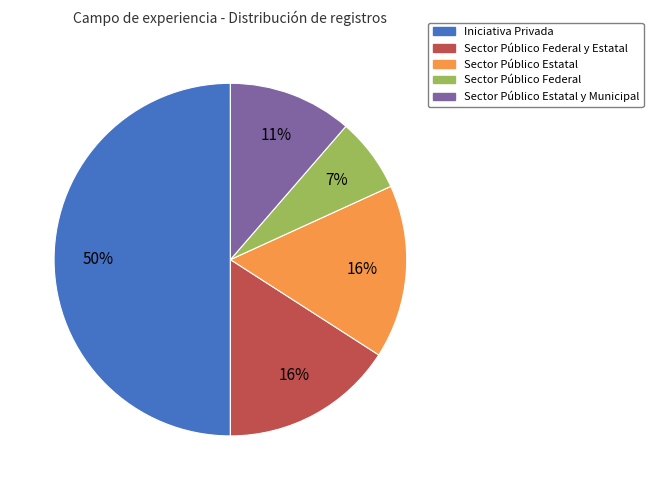

To the nearest percent, what is the average slice percentage?

20%